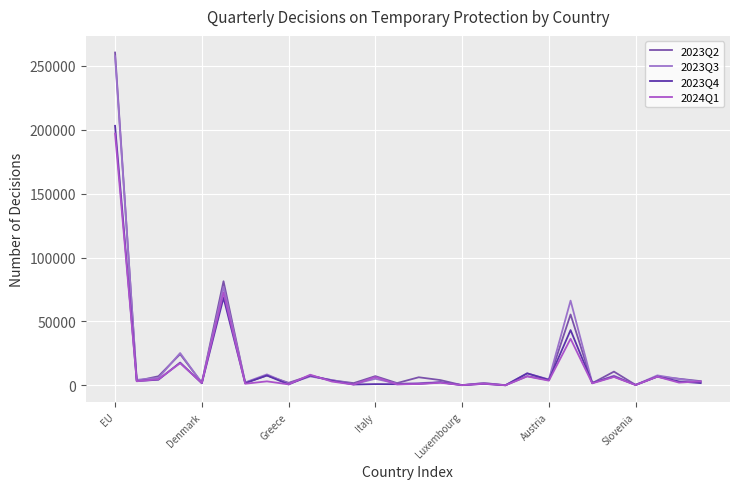

At which label does 2023Q4 first exceed 3090?

EU